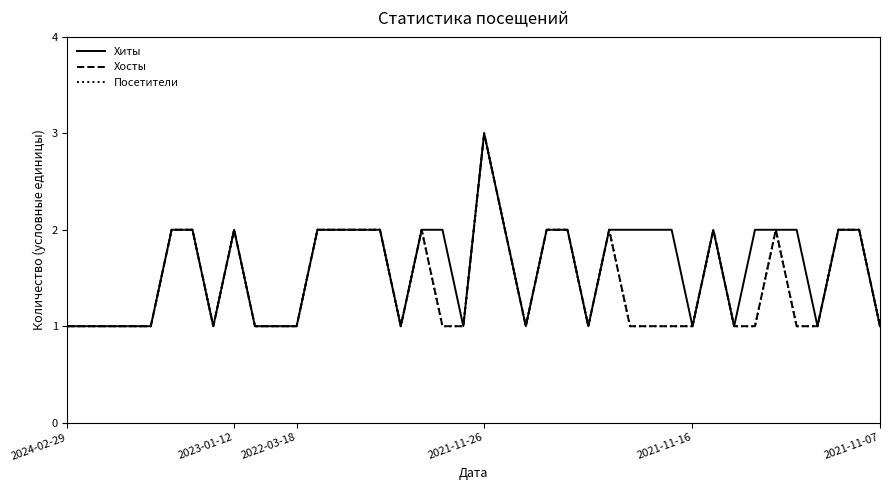

True or false: Хосты and Посетители cross at least once.

False